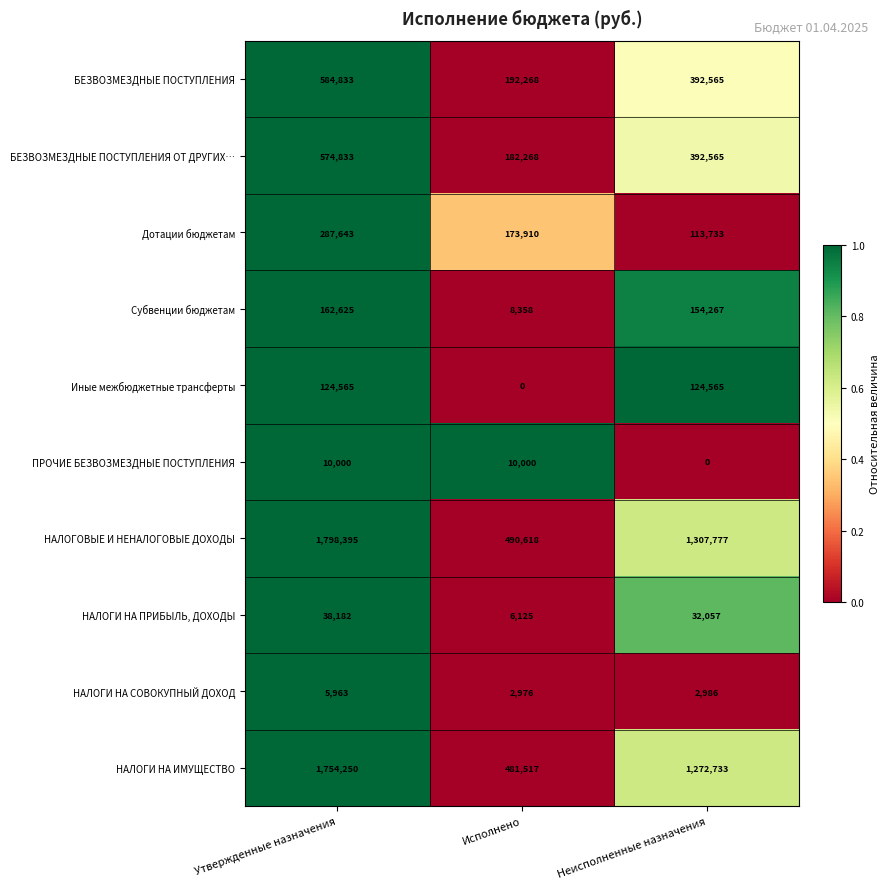

Which label corresponds to the largest value in the chart?

Утвержденные назначения